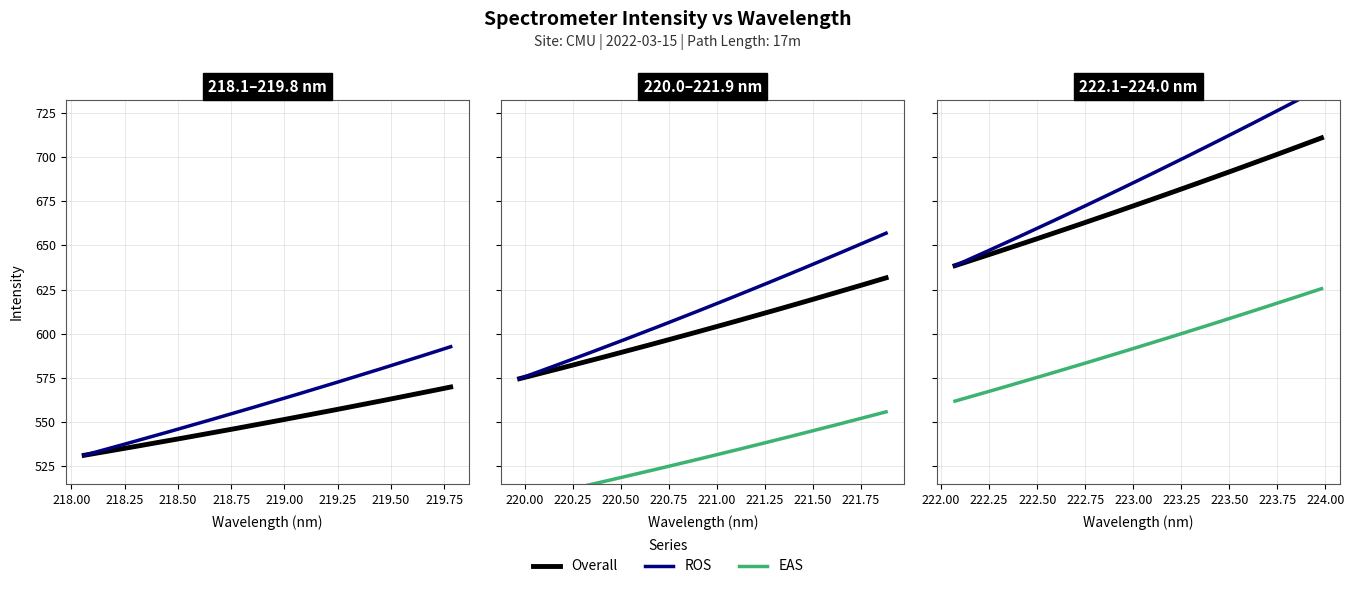

What is the average value of the Wavelength (nm) series?

221.0